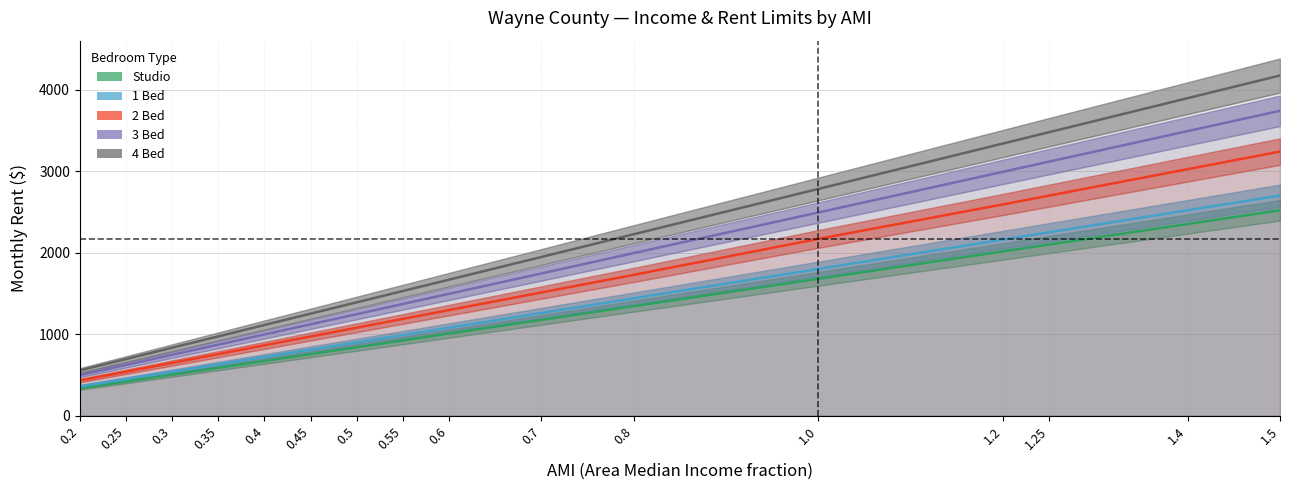

What position from the right is 0.4?

12